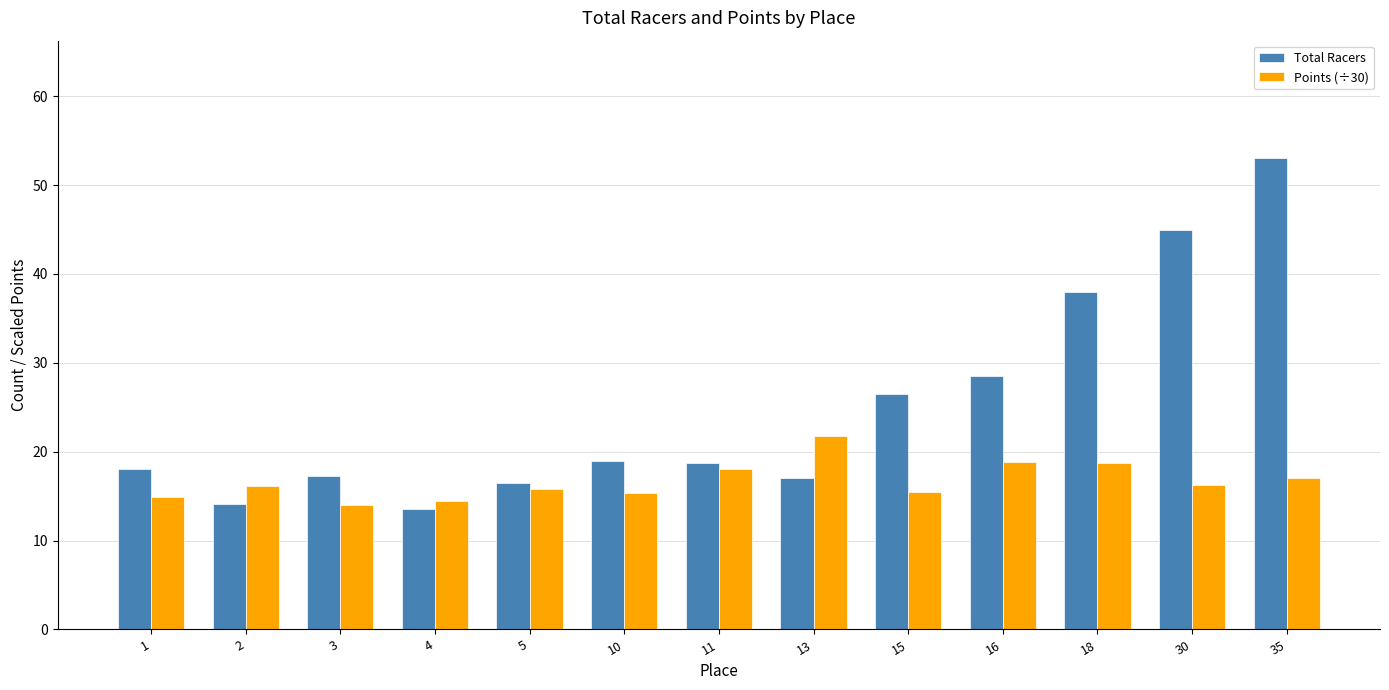

What is the minimum value for Points (÷30)?

14.0